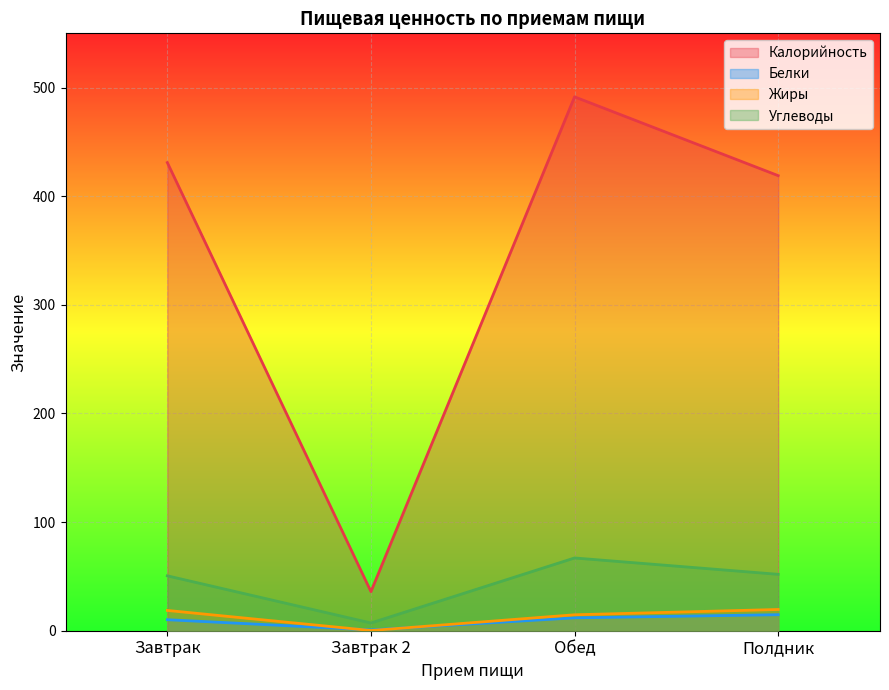

Rank the series at Завтрак 2 from lowest to highest value.

Жиры, Белки, Углеводы, Калорийность